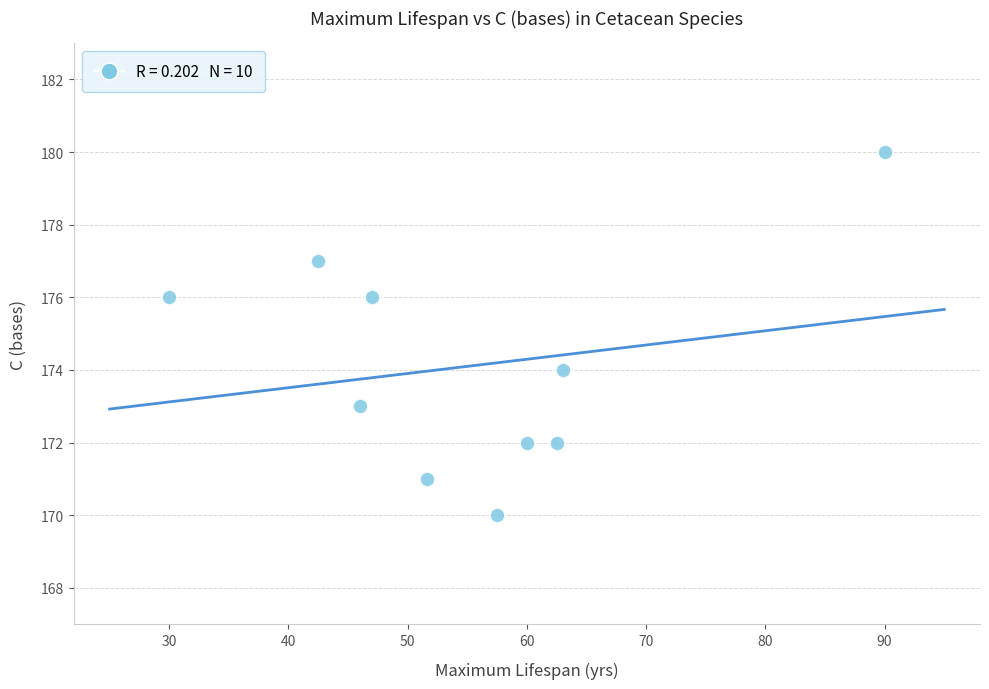

What is the range of Y values (max minus min)?

10